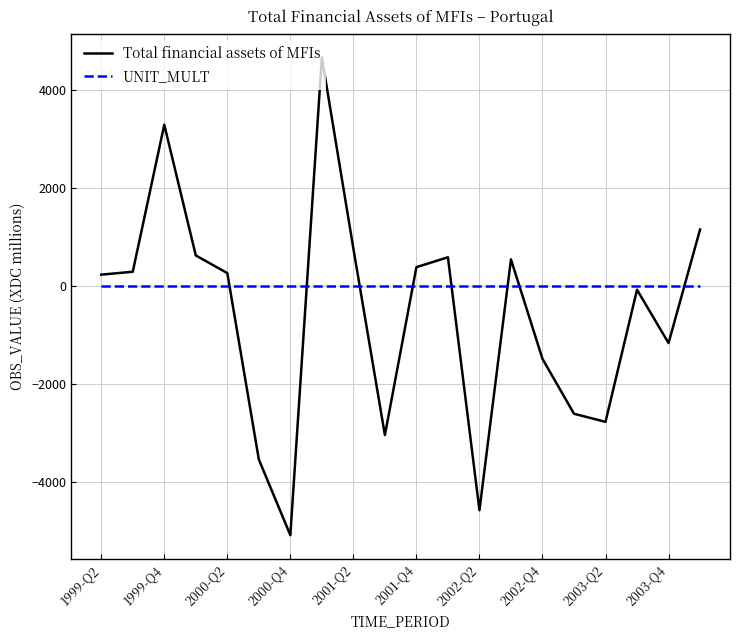

What is the lowest value of the UNIT_MULT series?

6.0